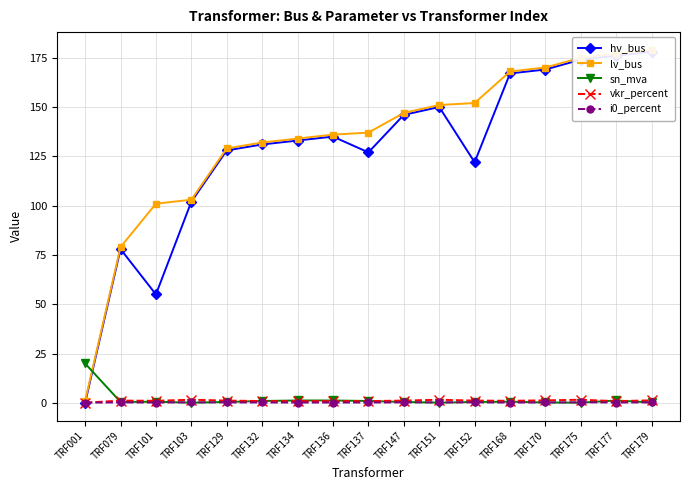

Between TRF132 and TRF177, which series saw the biggest shift?

hv_bus